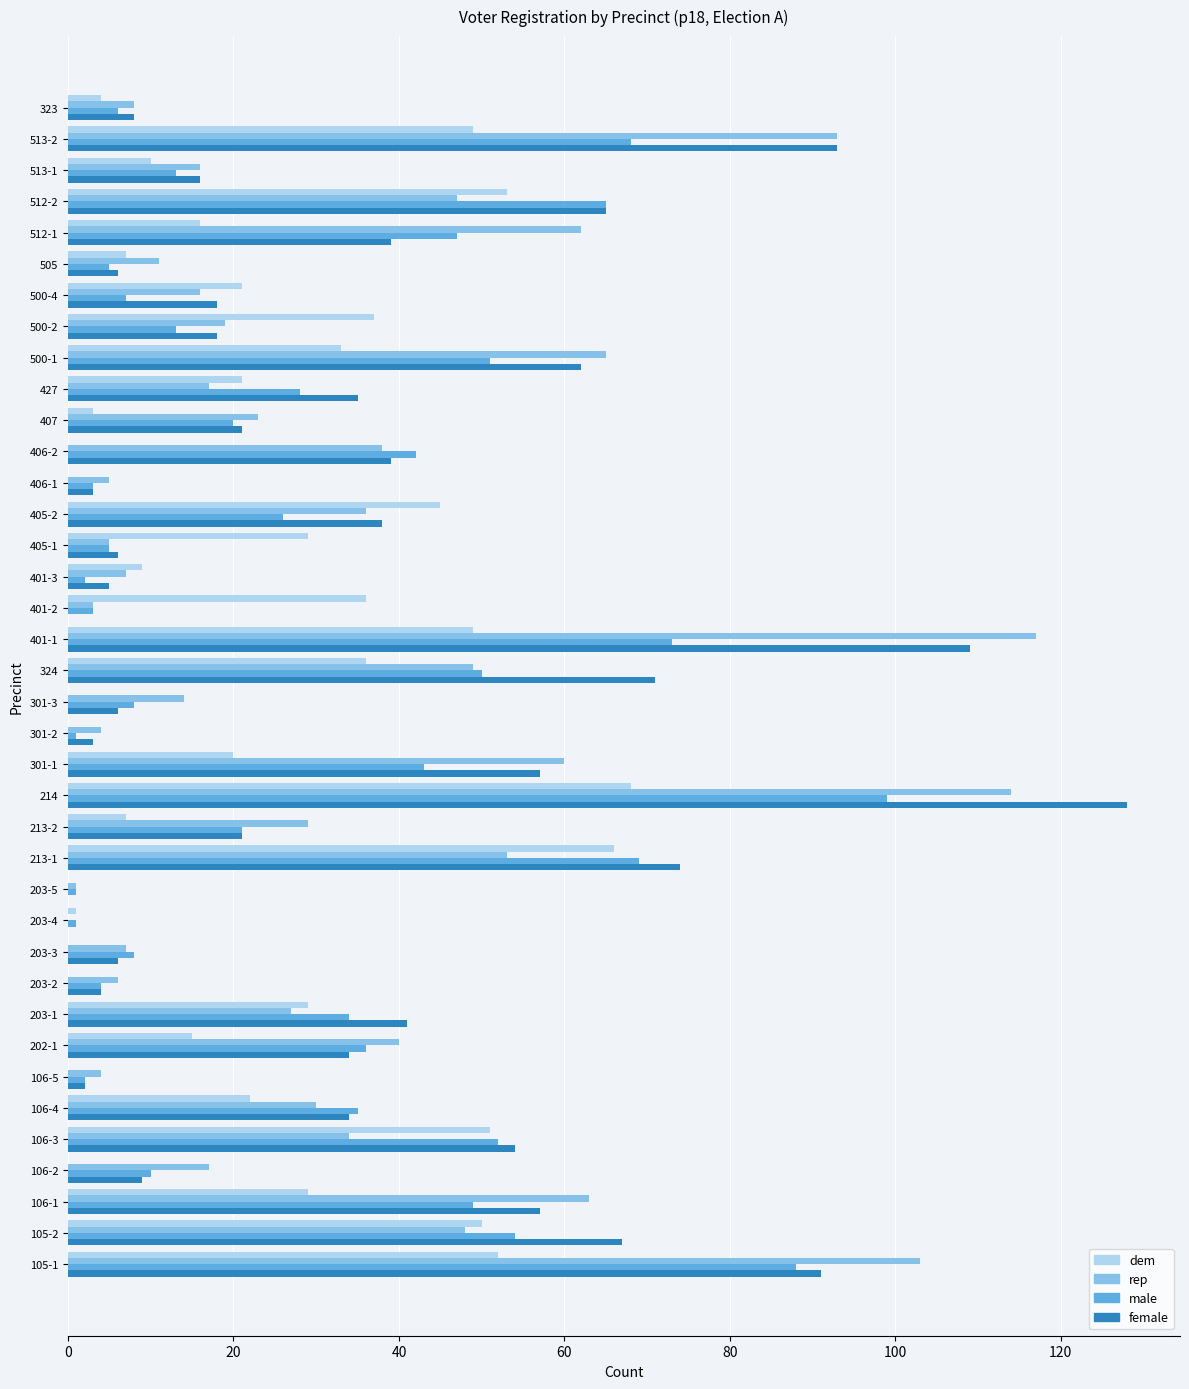

What is the sum of all female values?

1340